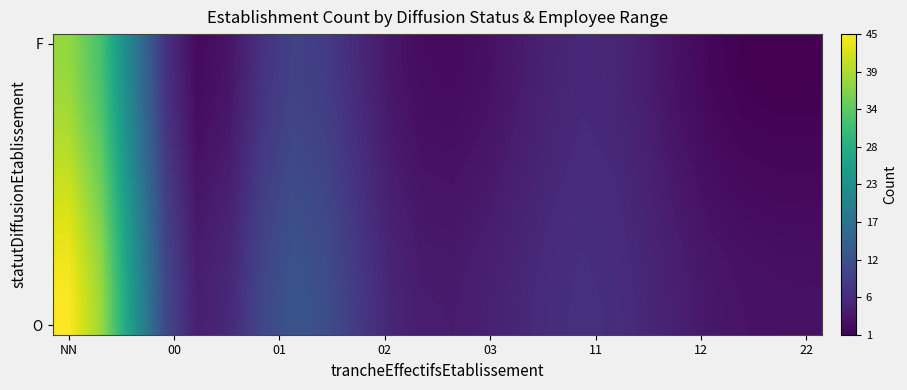

Which category has the highest value across all series?

NN